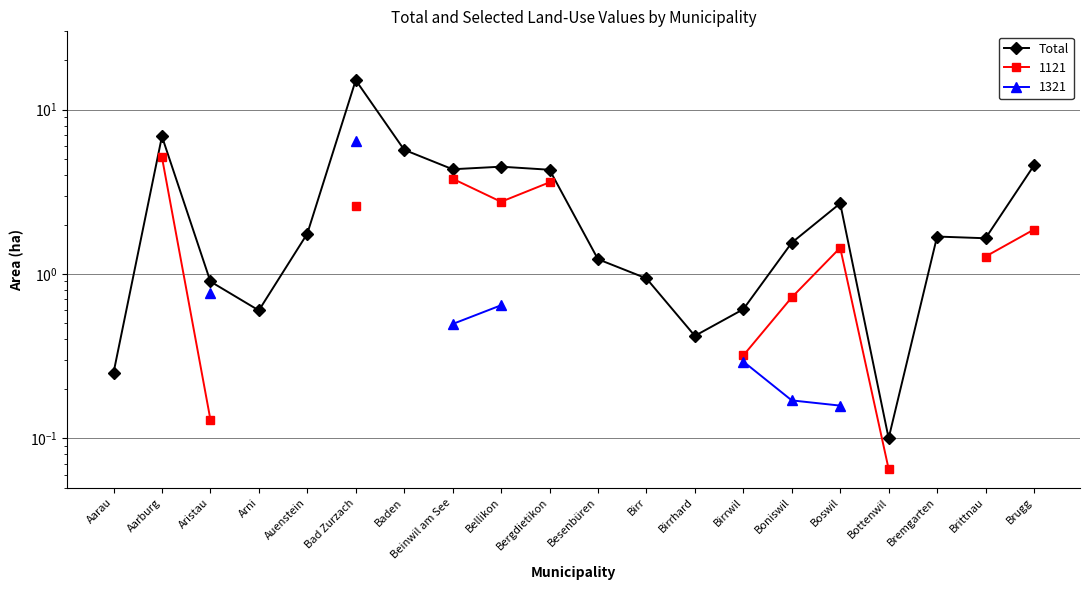

The value at Besenbüren is 1.2. True or false?

True